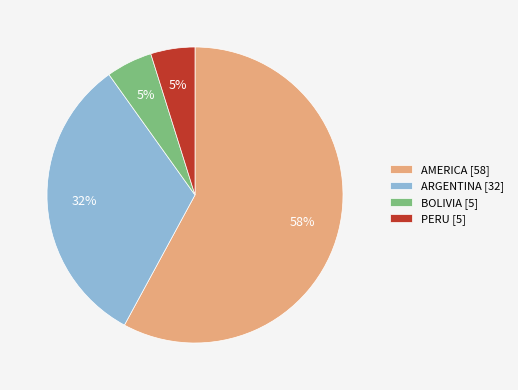

Which has a higher value, BOLIVIA [5] or AMERICA [58]?

AMERICA [58]